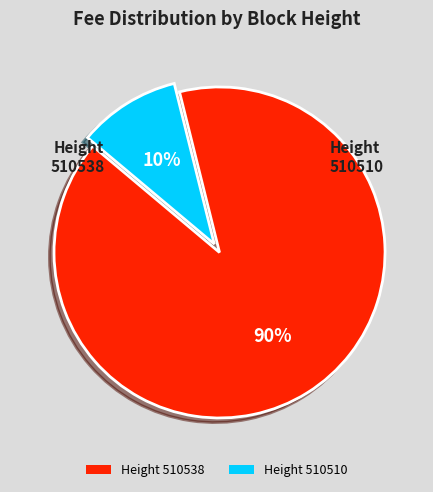

Do Height 510510 and Height 510538 together represent more than half of the pie?

Yes